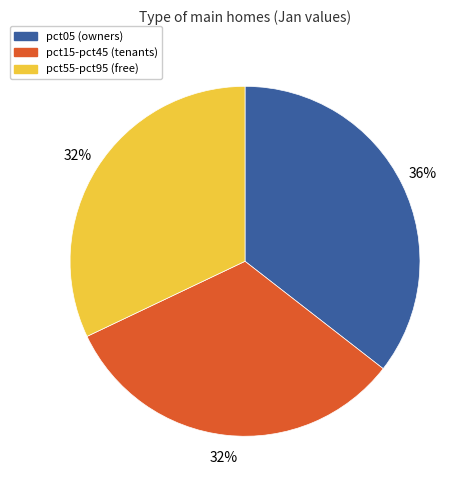

Does any single category account for the majority?

No